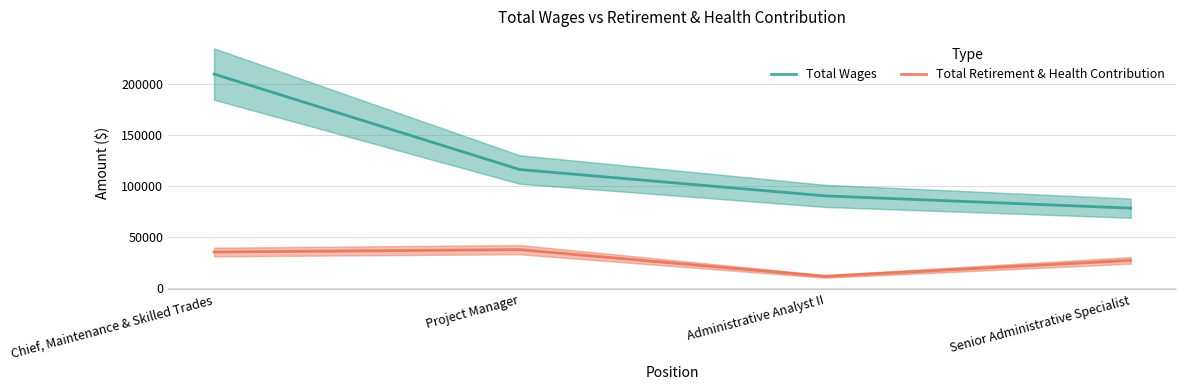

How many values in the Total Wages series exceed 116328?

1